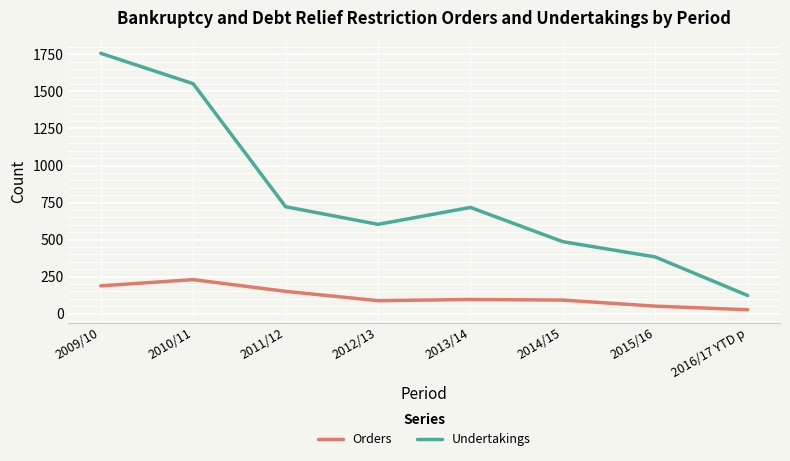

What is the difference between the maximum and minimum values in the Undertakings series?

1634